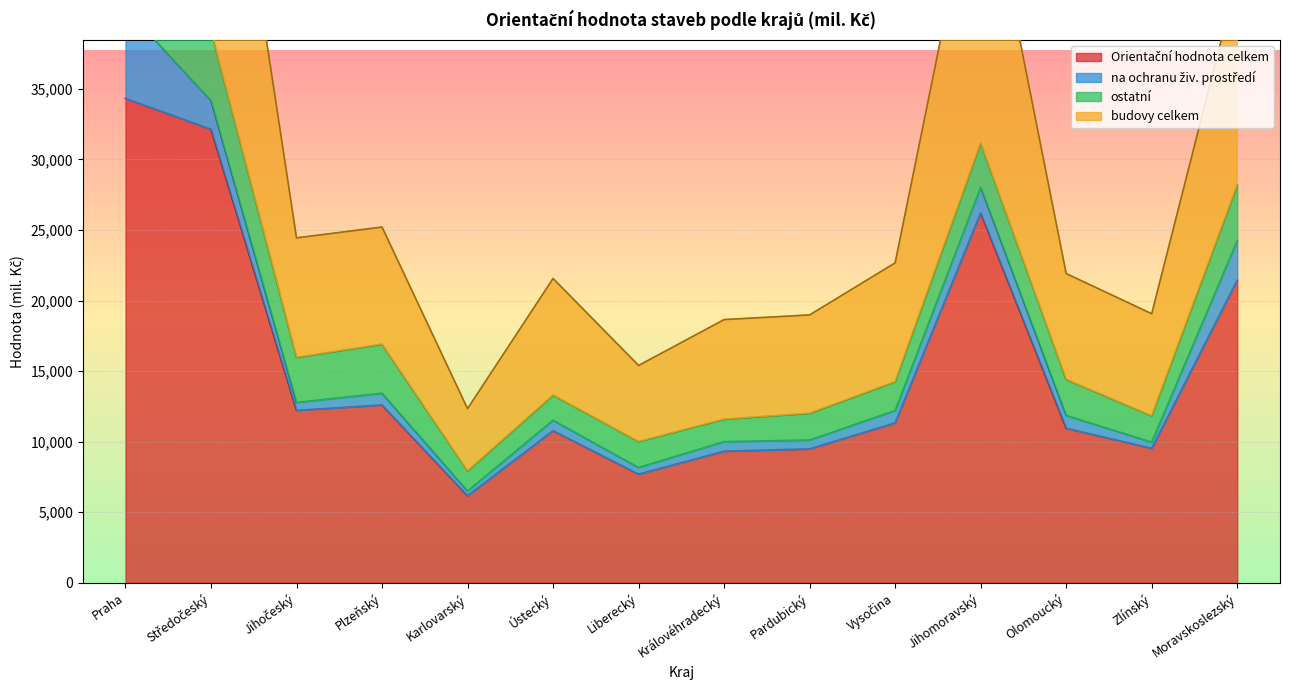

Does the chart display data point markers on the line(s)?

No